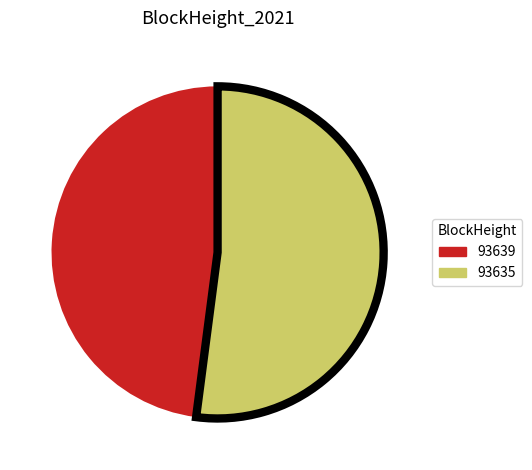

Which slice is the smallest?

93639